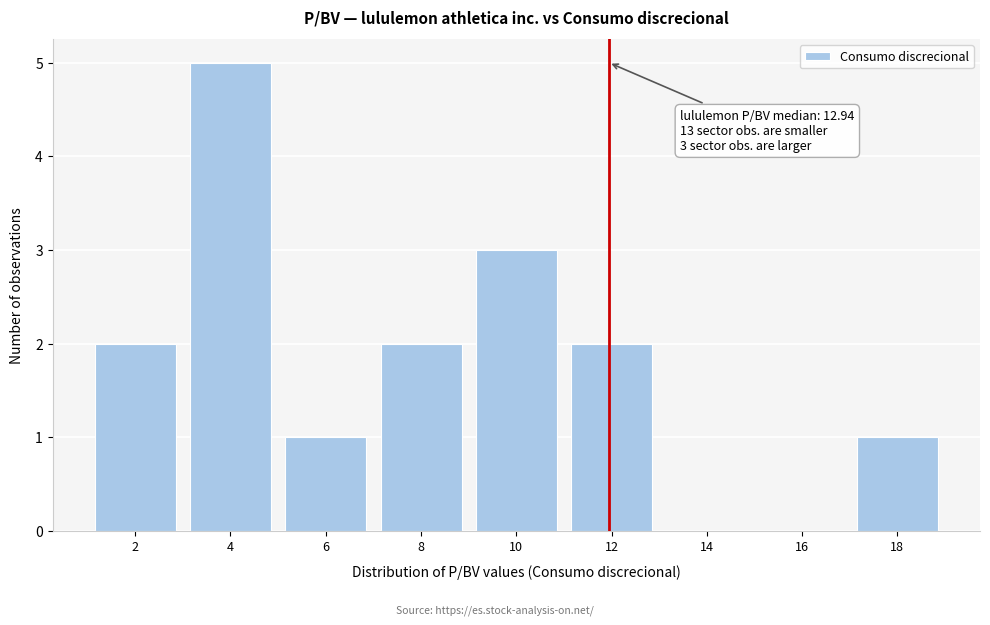

Reading right to left, transcribe all the data shown in this chart.

18=1	16=0	14=0	12=2	10=3	8=2	6=1	4=5	2=2